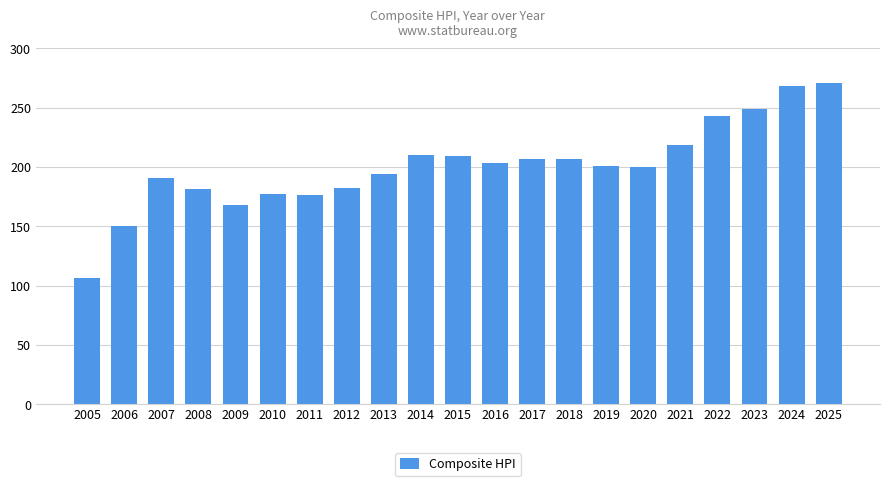

What is the difference between the second highest and second lowest values?

118.2